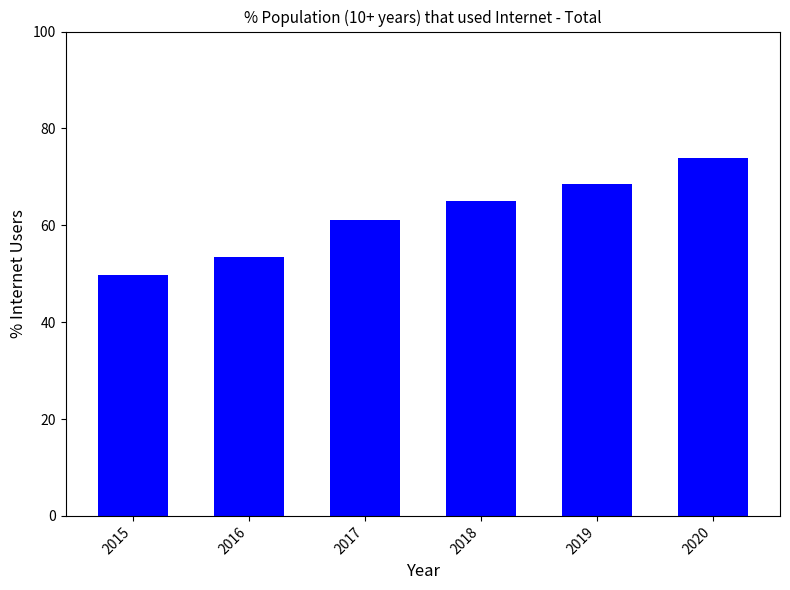

What is the greatest value displayed?

74.0